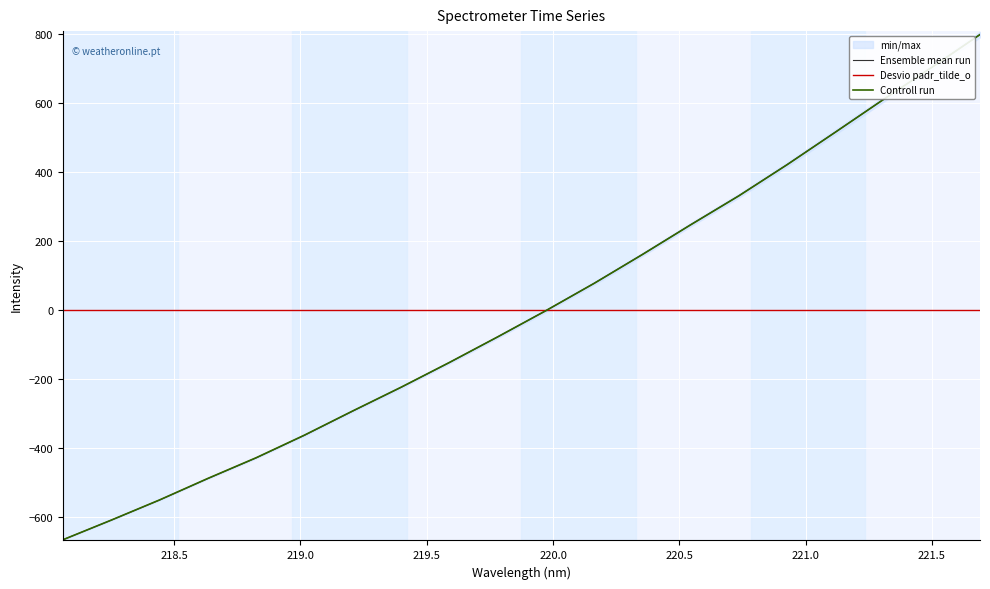

At how many categories does at least one series exceed 90?

8